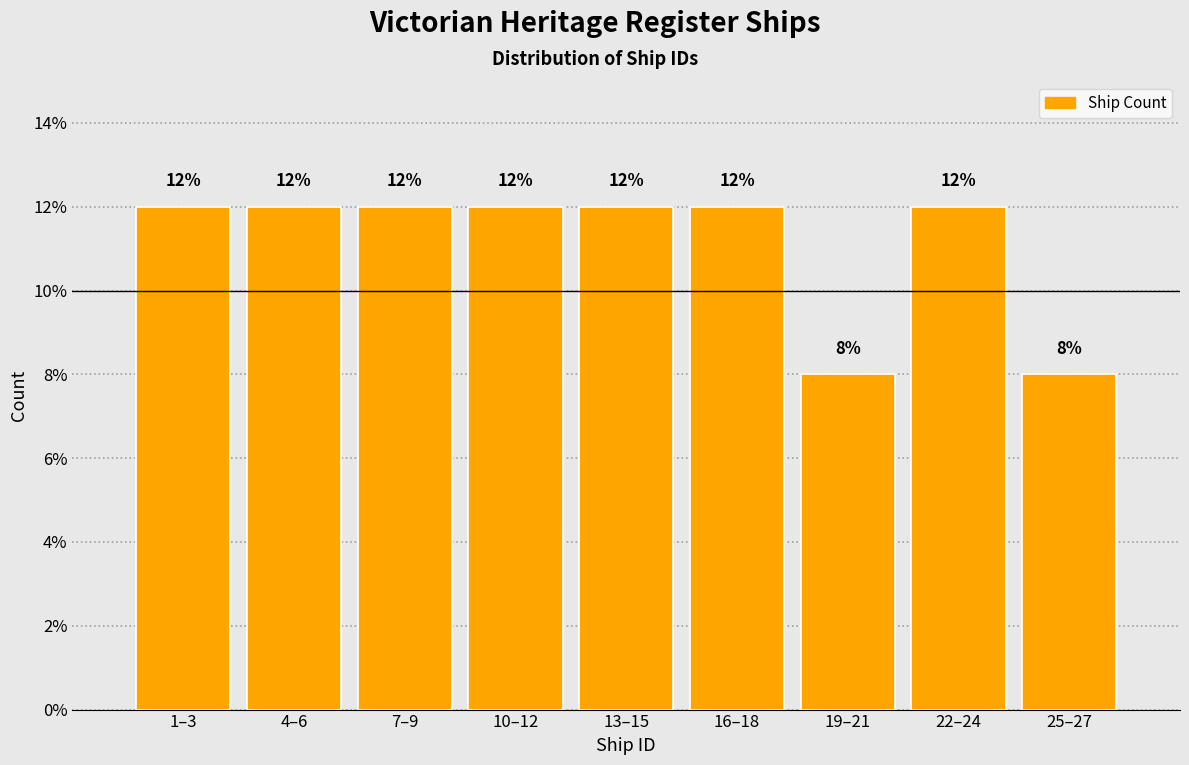

Reading right to left, what are all the values shown in this chart?

25–27=8	22–24=12	19–21=8	16–18=12	13–15=12	10–12=12	7–9=12	4–6=12	1–3=12